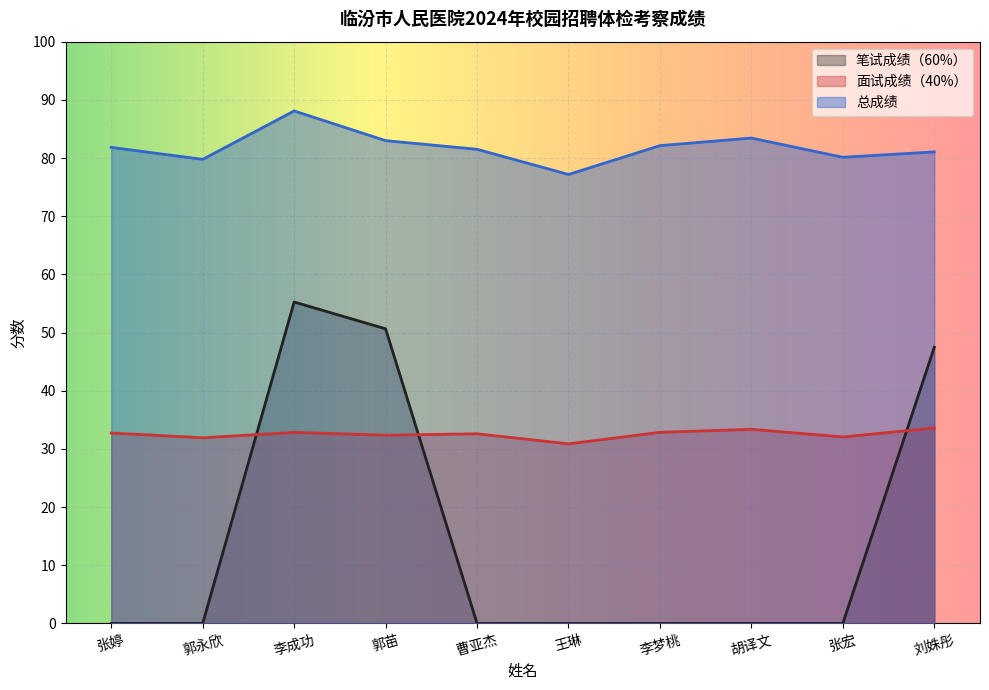

What is the label of the 7th point from the left?

李梦桃